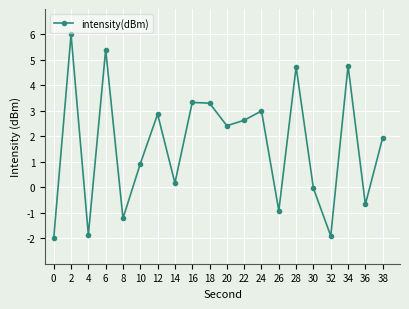

How many values exceed 2?

10